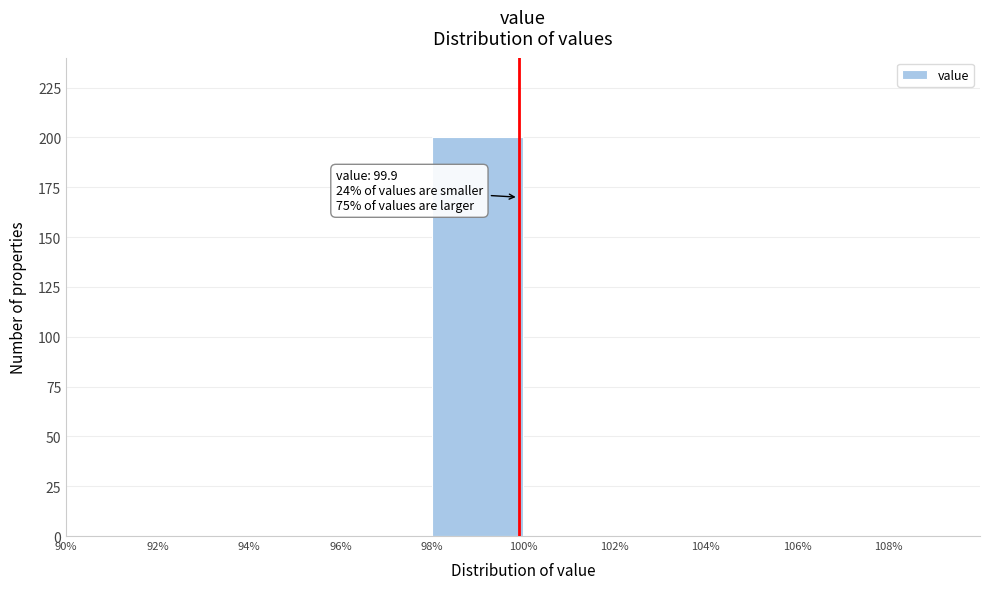

Over which range of the x-axis is the bar tallest?

98 to 100